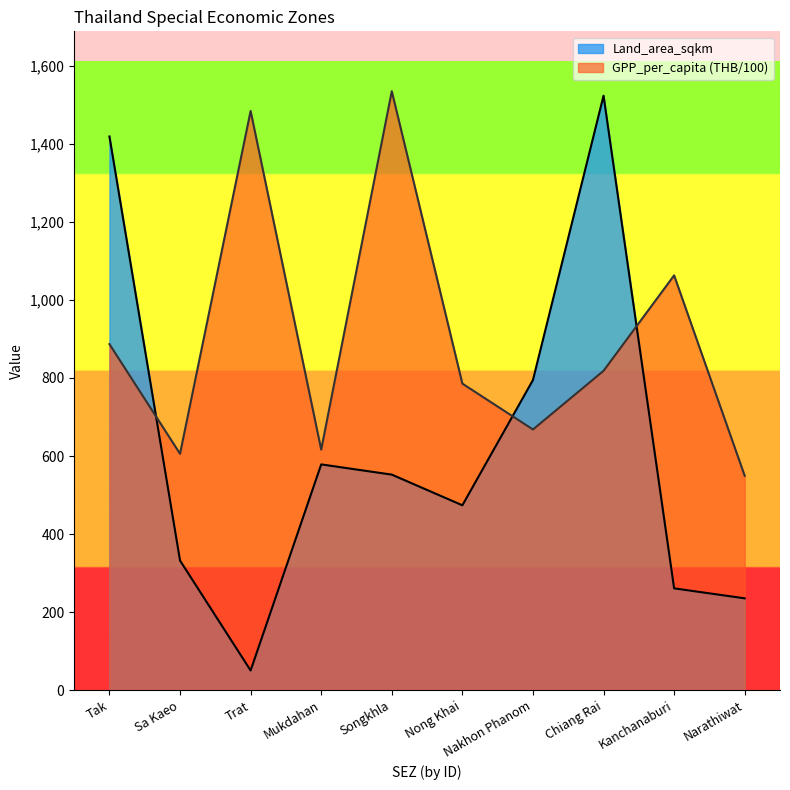

Reading right to left, list all the values displayed in this chart.

Land_area_sqkm: 235.2	260.8	1523.6	794.8	473.7	552.3	578.5	50.2	332.0	1419.0
GPP_per_capita_THB: 549.2	1063.0	818.4	668.0	785.6	1535.0	616.3	1484.5	605.7	886.8